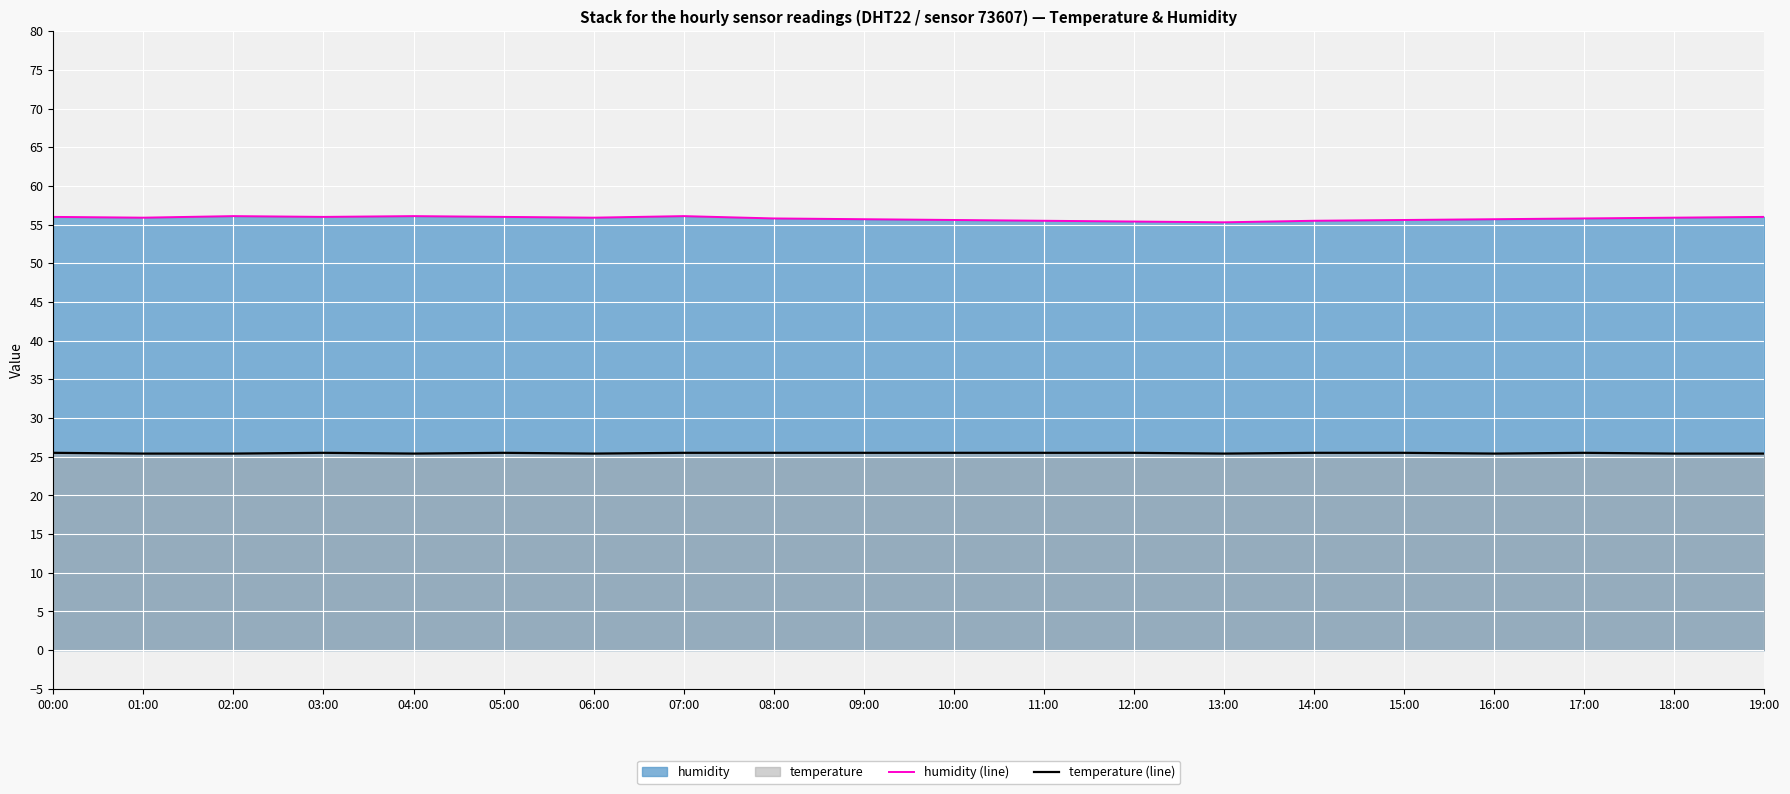

Rank the series by their maximum value, from highest to lowest.

humidity (line), temperature (line)